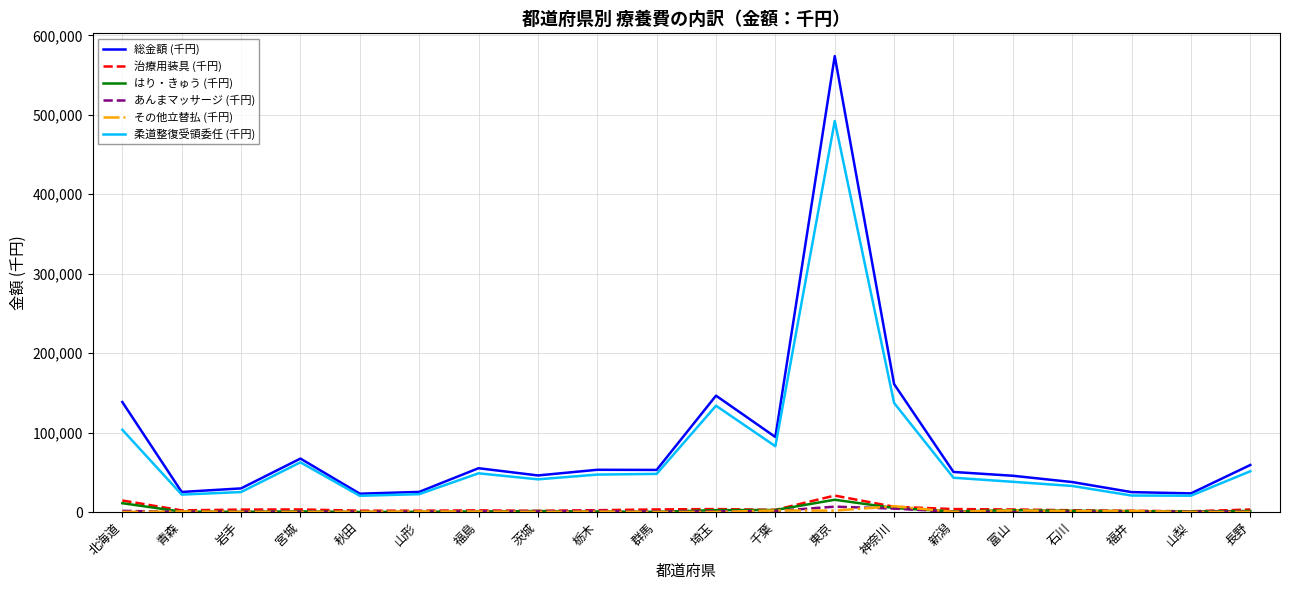

True or false: 総金額 (千円) and はり・きゅう (千円) cross at least once.

False